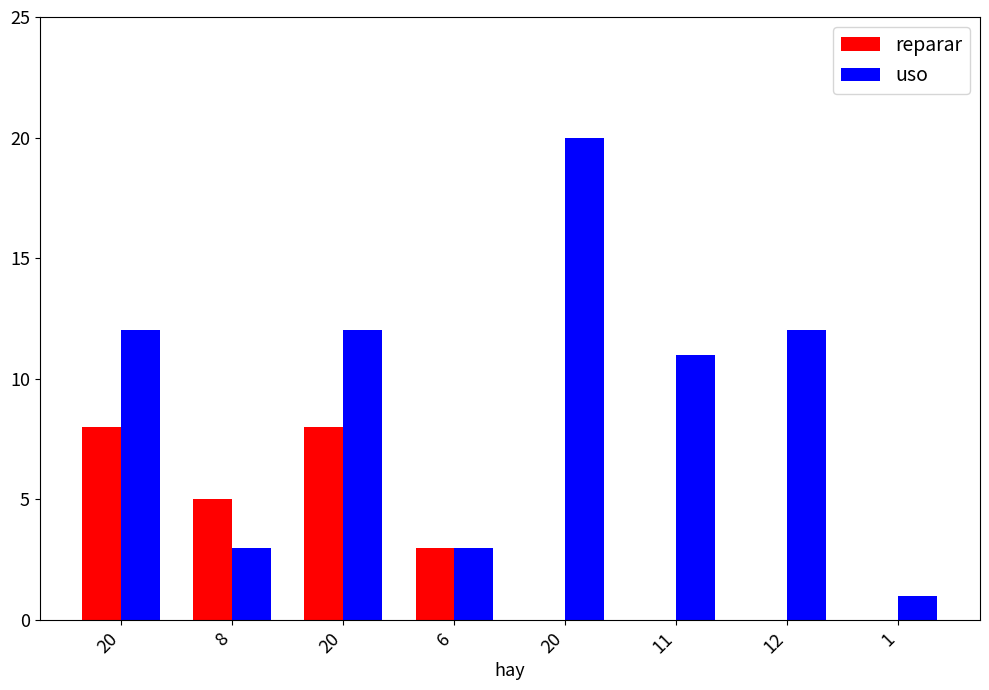

Count the number of data series in this chart.

2